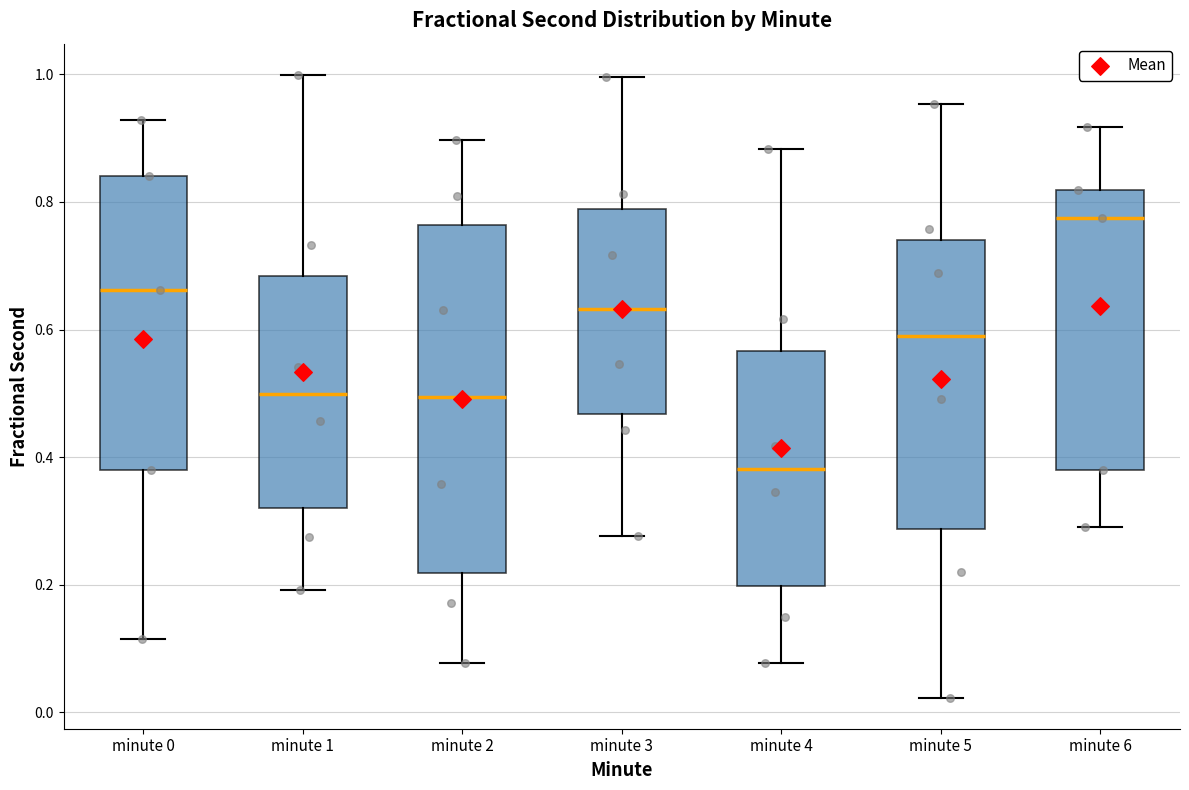

Which box has the highest median line?

minute 6